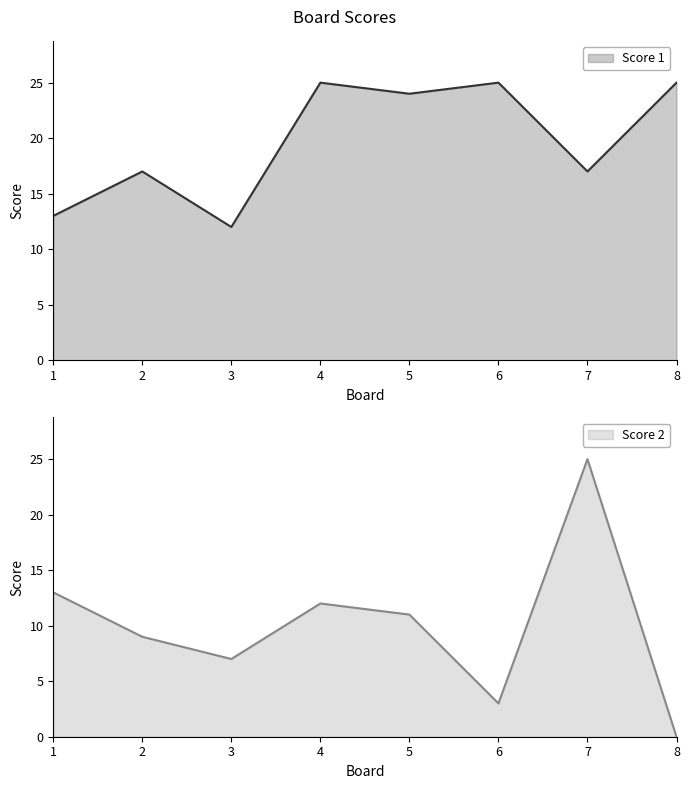

Between 3 and 2, which is larger?

2